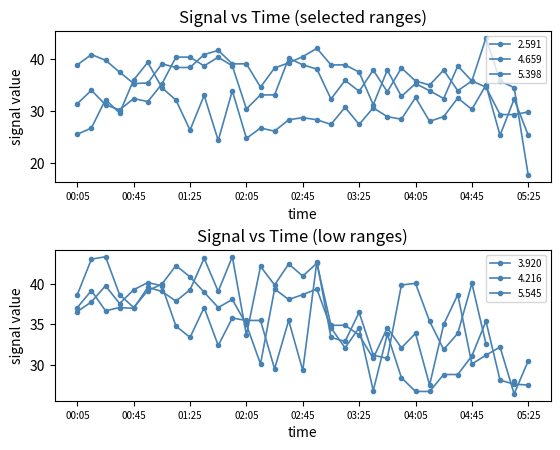

Where is the first local minimum for 5.545?

00:45